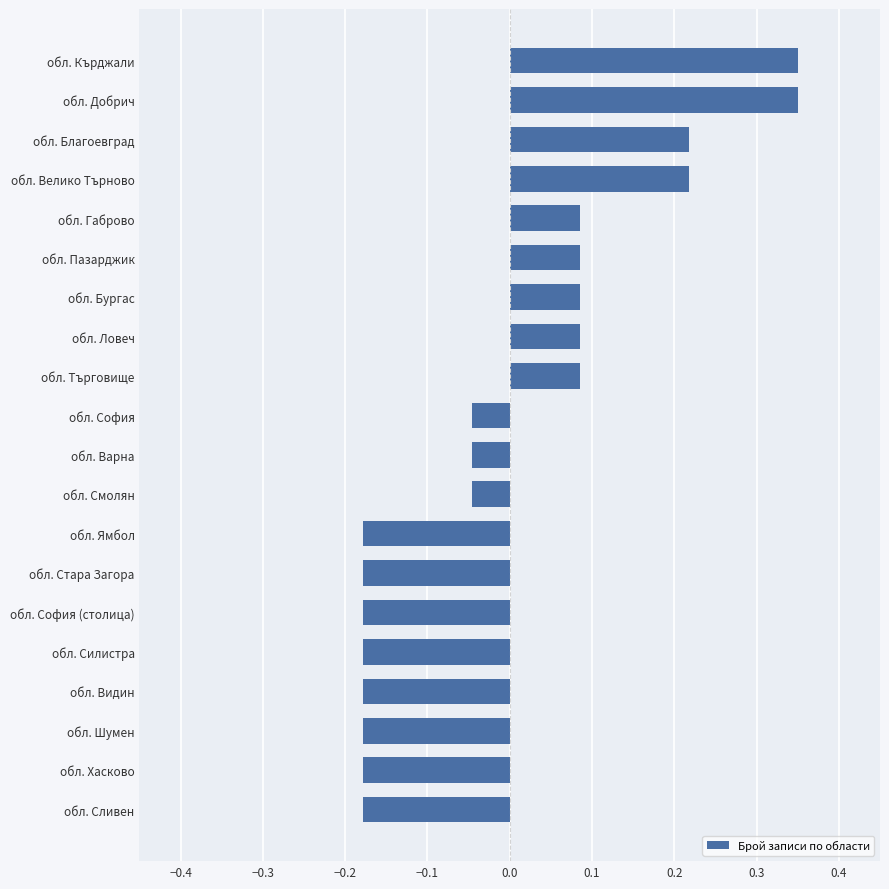

What is the change in value from обл. Ловеч to обл. Добрич?

+0.3